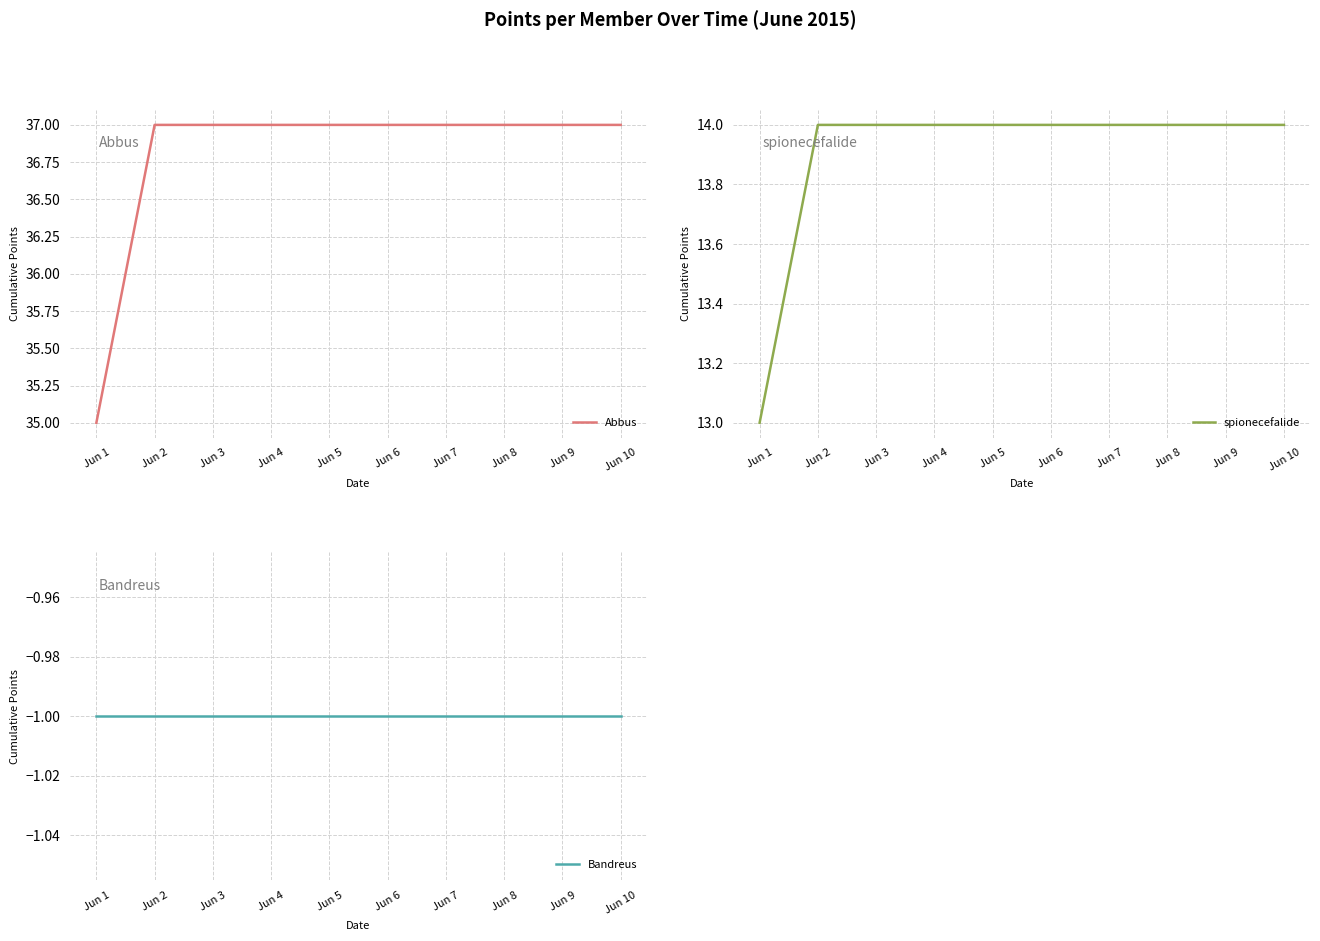

List the series in order of their overall mean, lowest first.

Bandreus, spionecefalide, Abbus